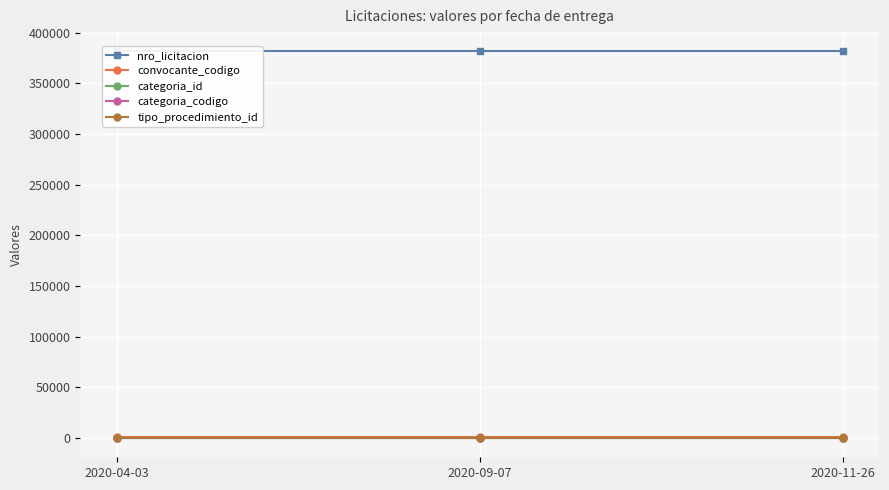

Reading right to left, what are all the values shown in this chart?

nro_licitacion: 2020-11-26=381341	2020-09-07=381341	2020-04-03=381341
convocante_codigo: 2020-11-26=1366	2020-09-07=1366	2020-04-03=1366
categoria_id: 2020-11-26=34	2020-09-07=34	2020-04-03=34
categoria_codigo: 2020-11-26=18	2020-09-07=18	2020-04-03=18
tipo_procedimiento_id: 2020-11-26=1	2020-09-07=1	2020-04-03=1